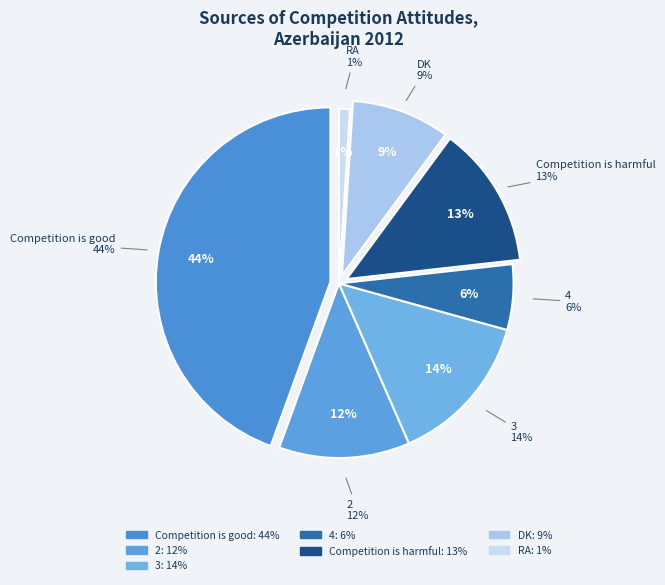

To the nearest percent, what is the difference between the DK and 2 slice percentages?

3%